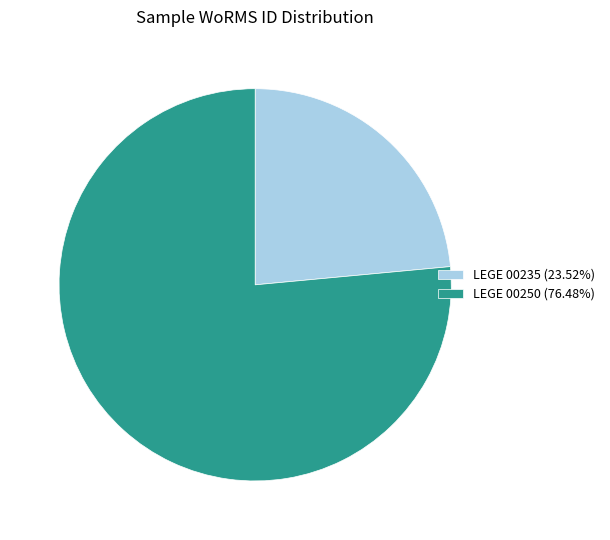

Is there any slice that represents more than half of the pie?

Yes